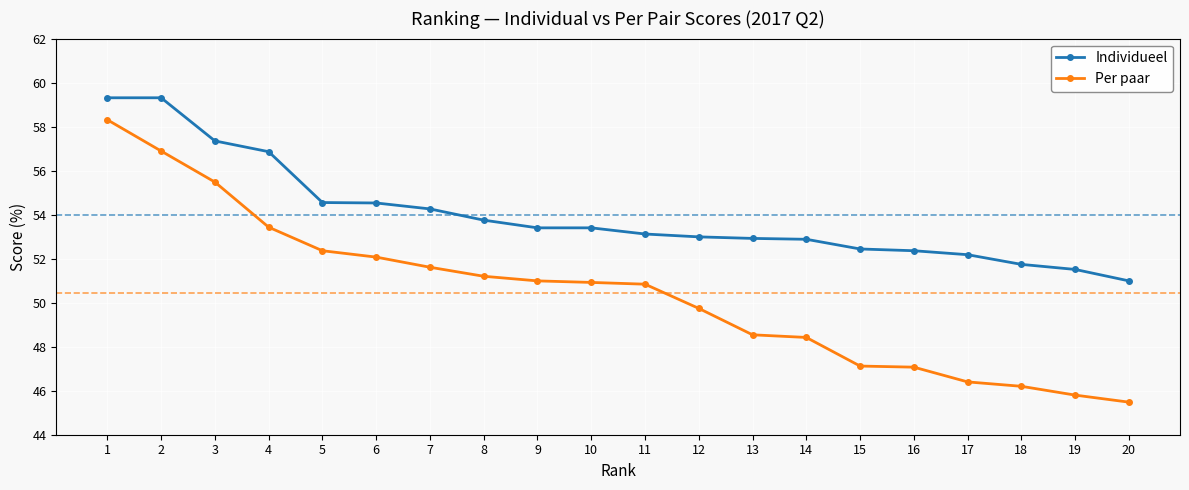

At which category is the sum across all series the highest?

1